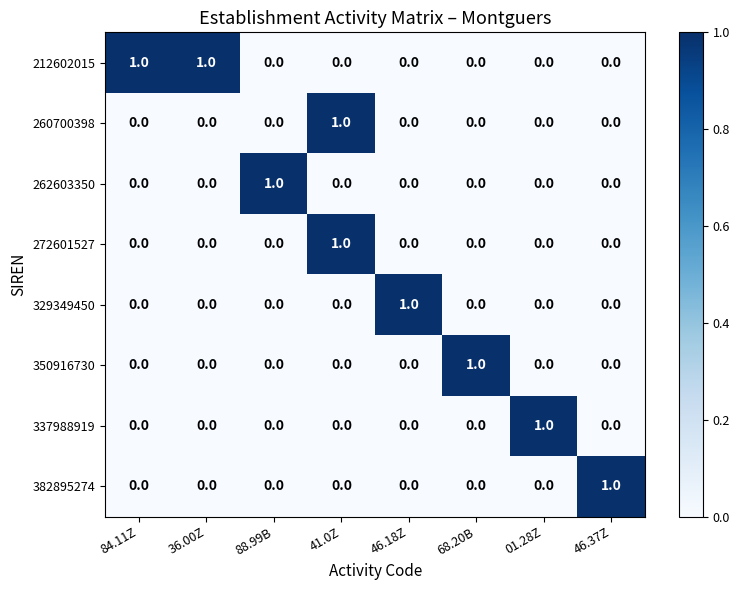

Which series has the largest total across all categories?

212602015